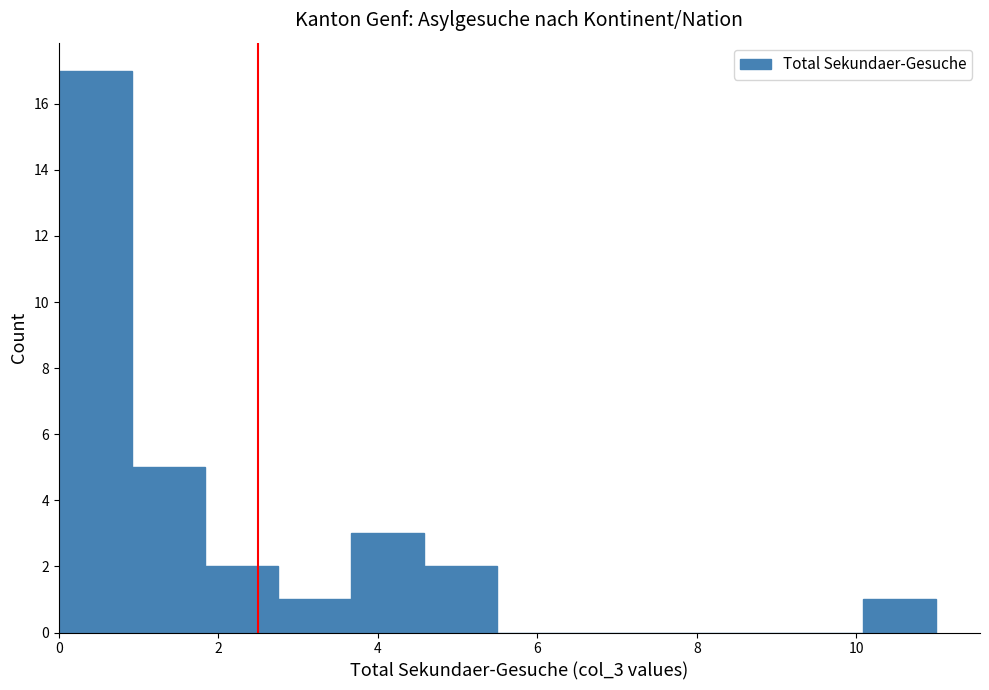

Reading left to right, list every bar in this chart as the range it spans on the x-axis followed by its height. Neither the bar edges nor the heights are printed on the chart, so give them approximately, as read against the axes.

0.0 to 1.0: 17
1.0 to 1.8: 5
1.8 to 2.8: 2
2.8 to 3.6: 1
3.6 to 4.6: 3
4.6 to 5.6: 2
5.6 to 6.4: 0
6.4 to 7.4: 0
7.4 to 8.2: 0
8.2 to 9.2: 0
9.2 to 10.0: 0
10.0 to 11.0: 1